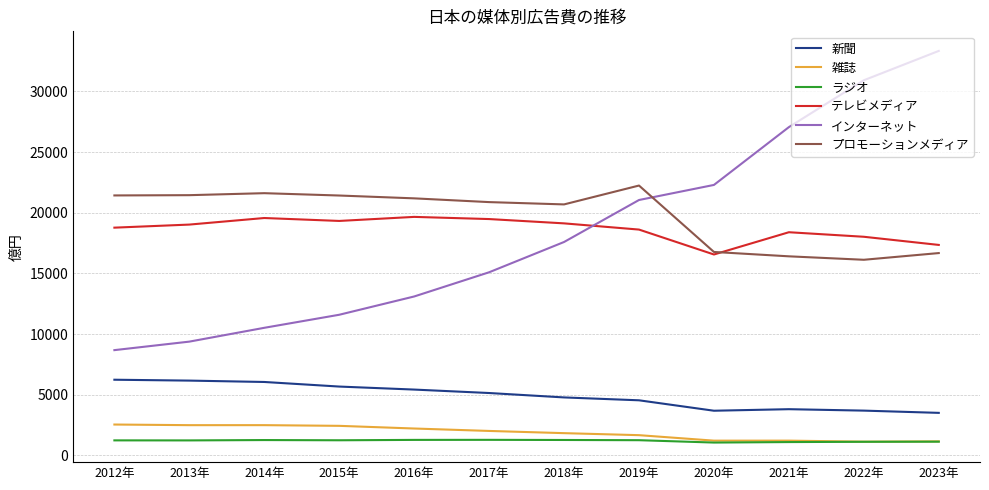

Between 2014年 and 2020年, which series saw the biggest shift?

インターネット